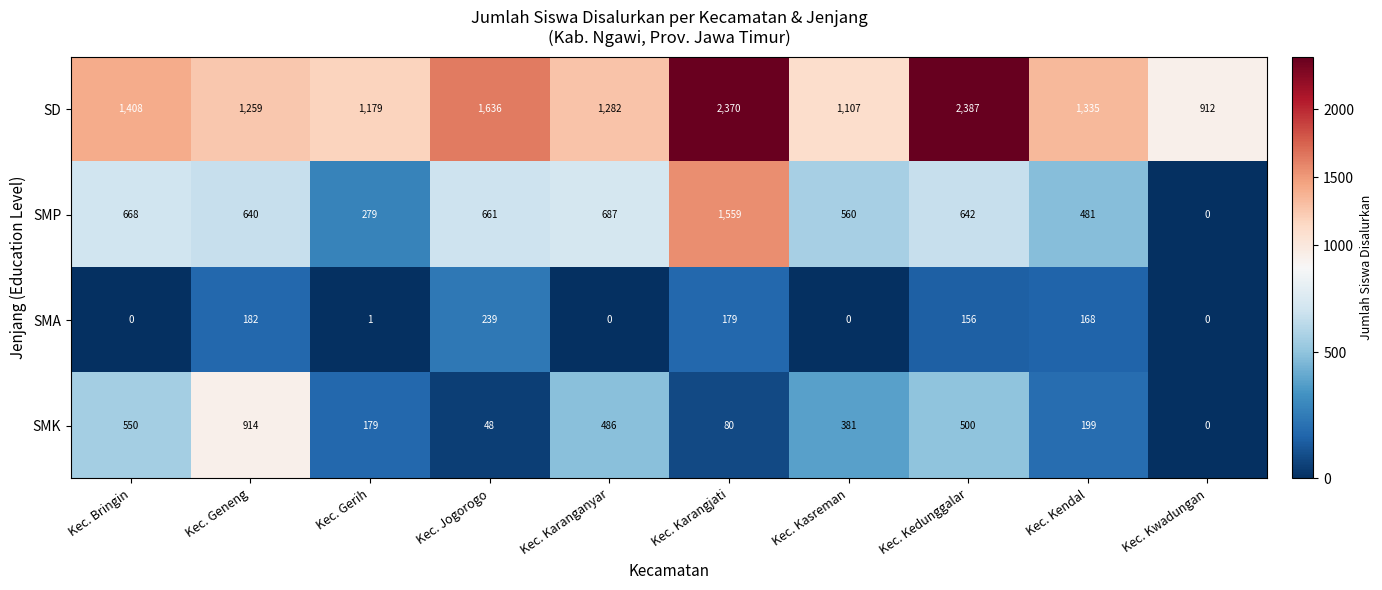

List the series in order of their overall mean, lowest first.

SMA, SMK, SMP, SD